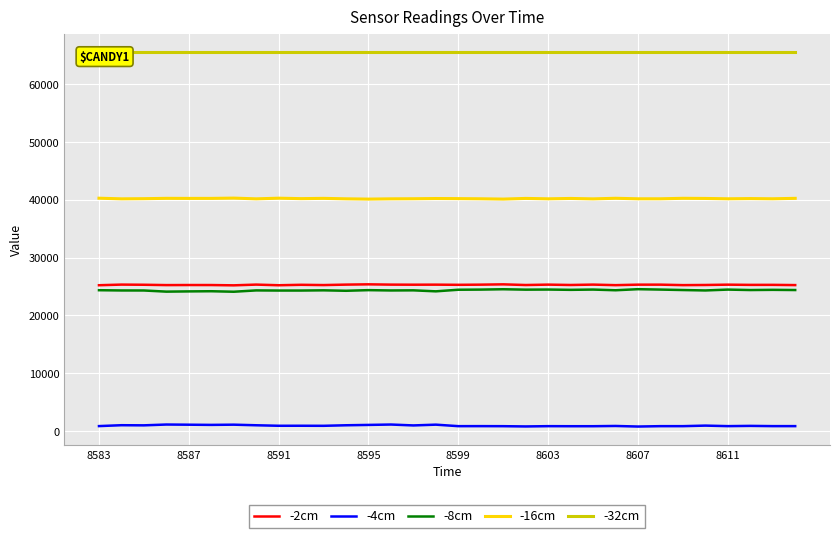

What is the lowest value of the -8cm series?

24113